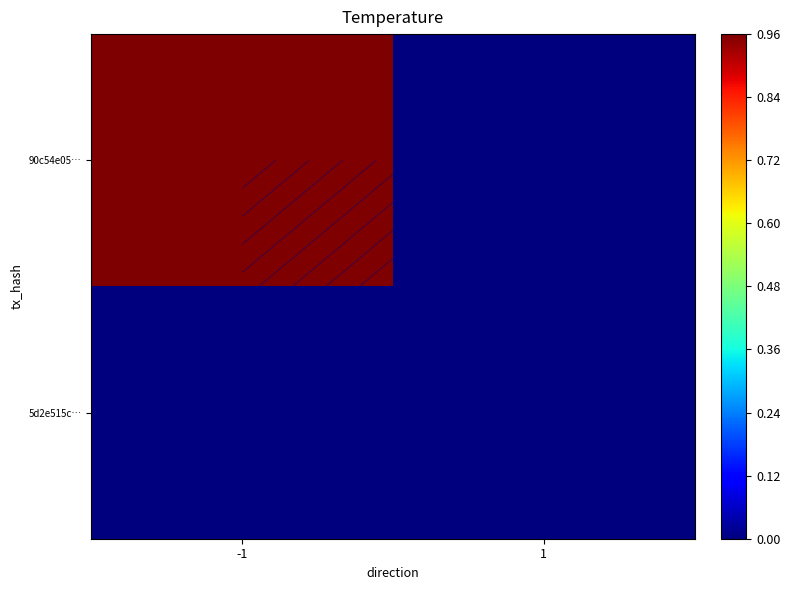

Rank the series by their maximum value, from highest to lowest.

90c54e05…, 5d2e515c…